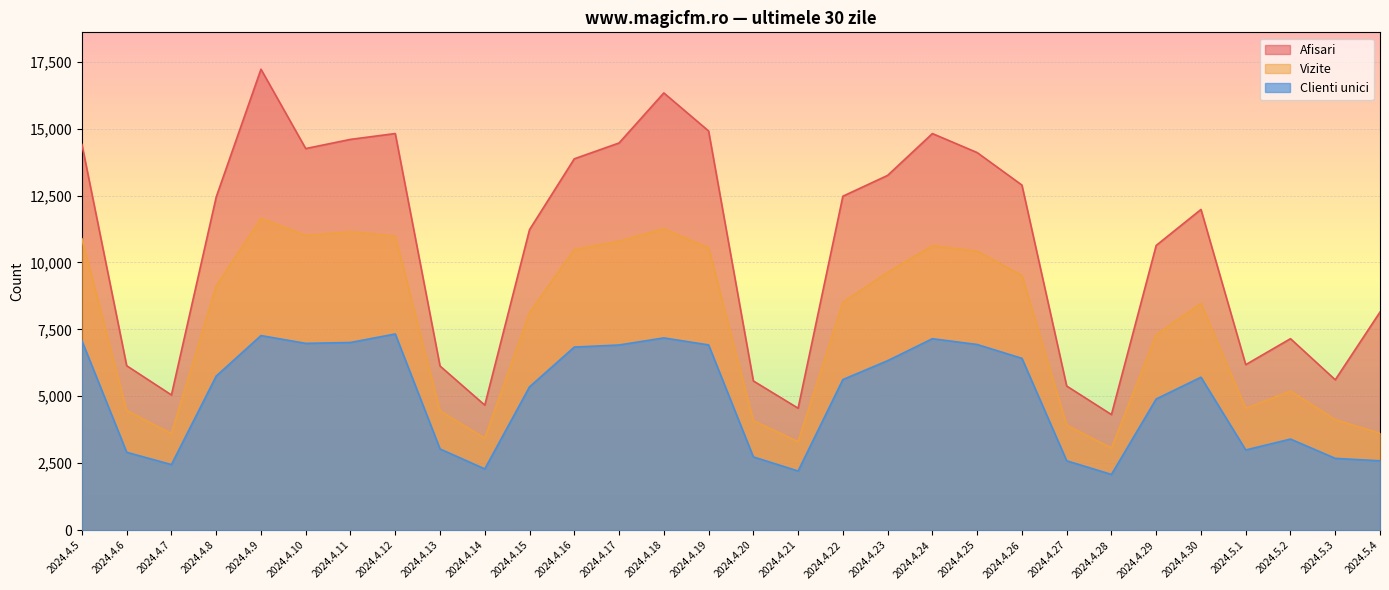

Is the value of Clienti unici at 2024.4.19 greater than the value of Afisari at 2024.4.27?

Yes